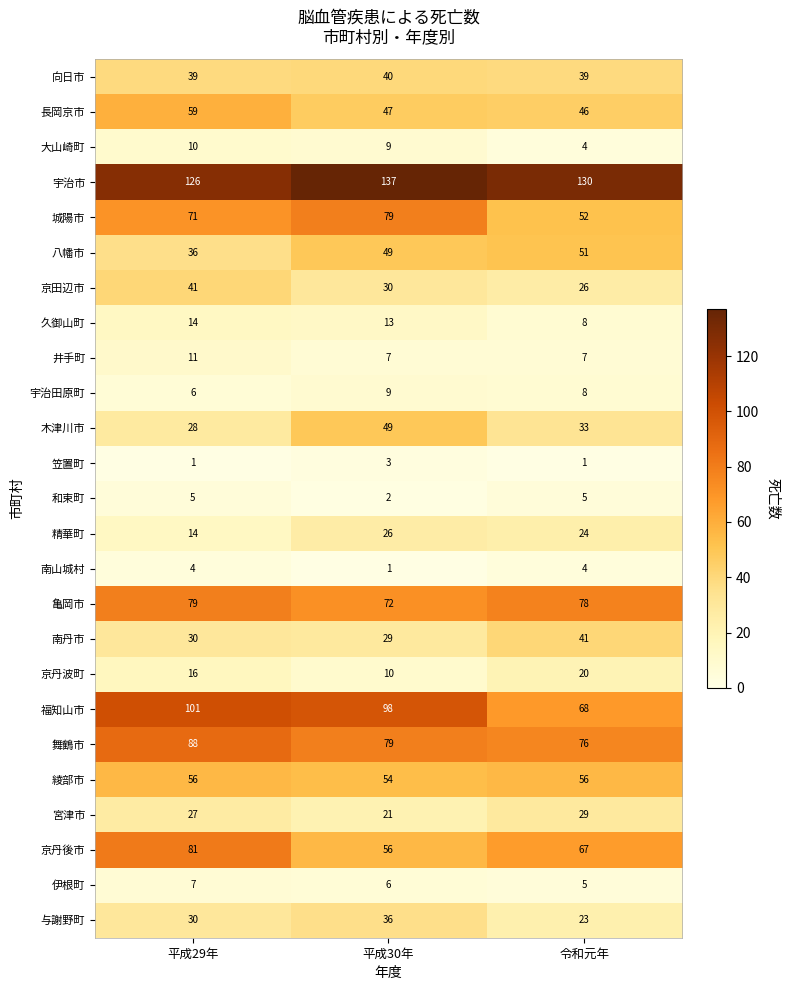

Between 平成29年 and 平成30年, which series saw the biggest shift?

京丹後市